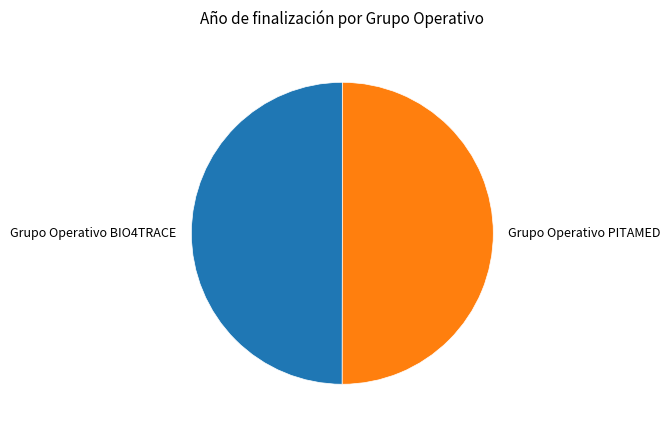

Is the sum of Grupo Operativo PITAMED and Grupo Operativo BIO4TRACE greater than half?

Yes